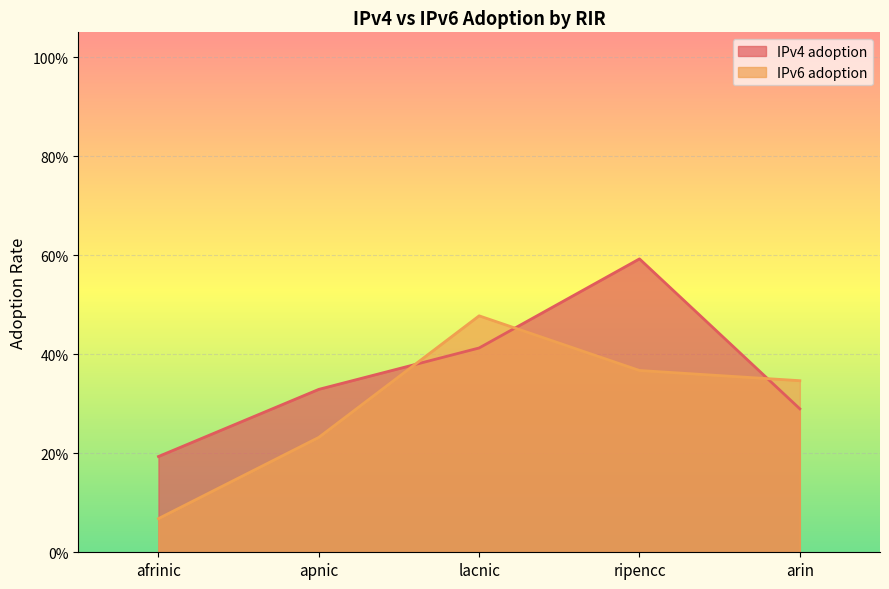

Is it true that IPv6 adoption equals 0.2 at apnic?

True